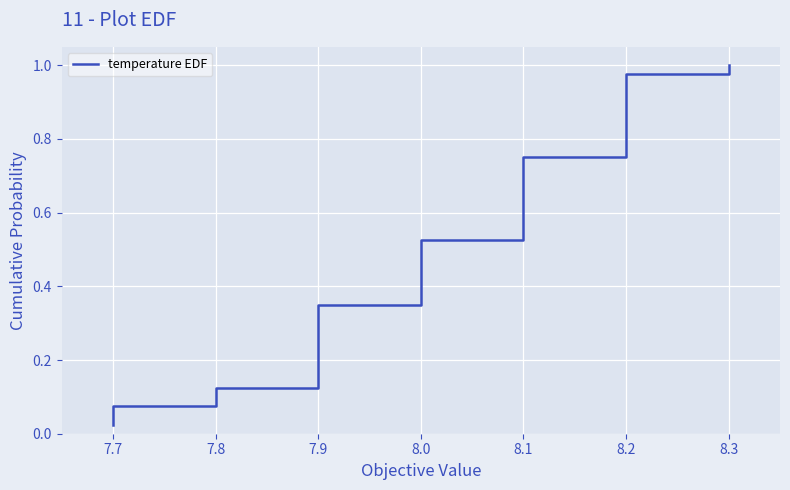

Is it true that the value at 8.1 is 0.4?

False